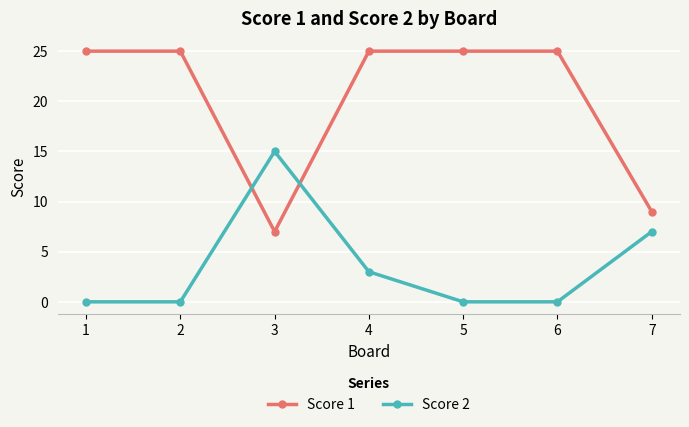

Count the number of data series in this chart.

2